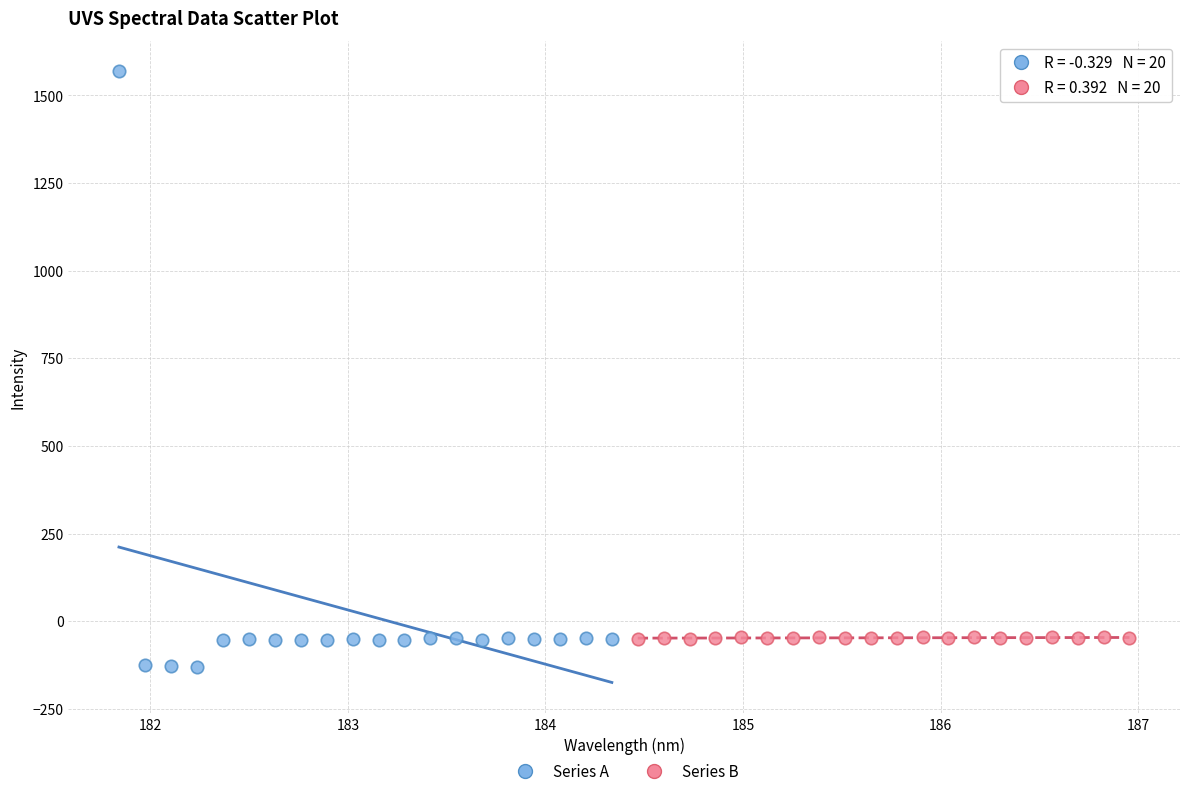

Which series contains the highest Y value?

Series A